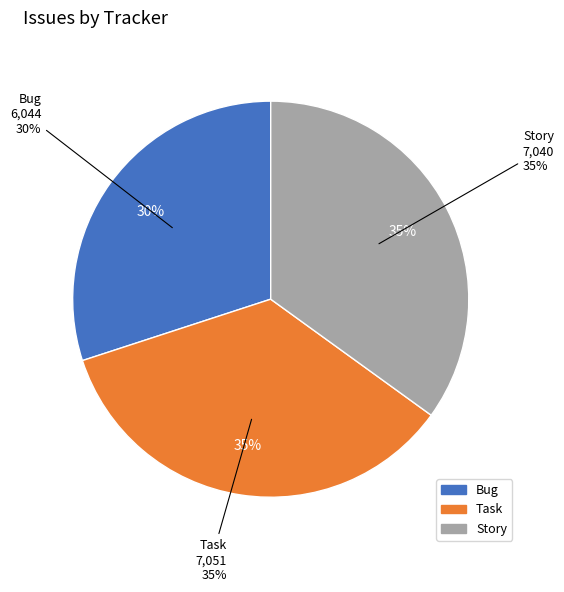

How many slices are in this pie chart?

3